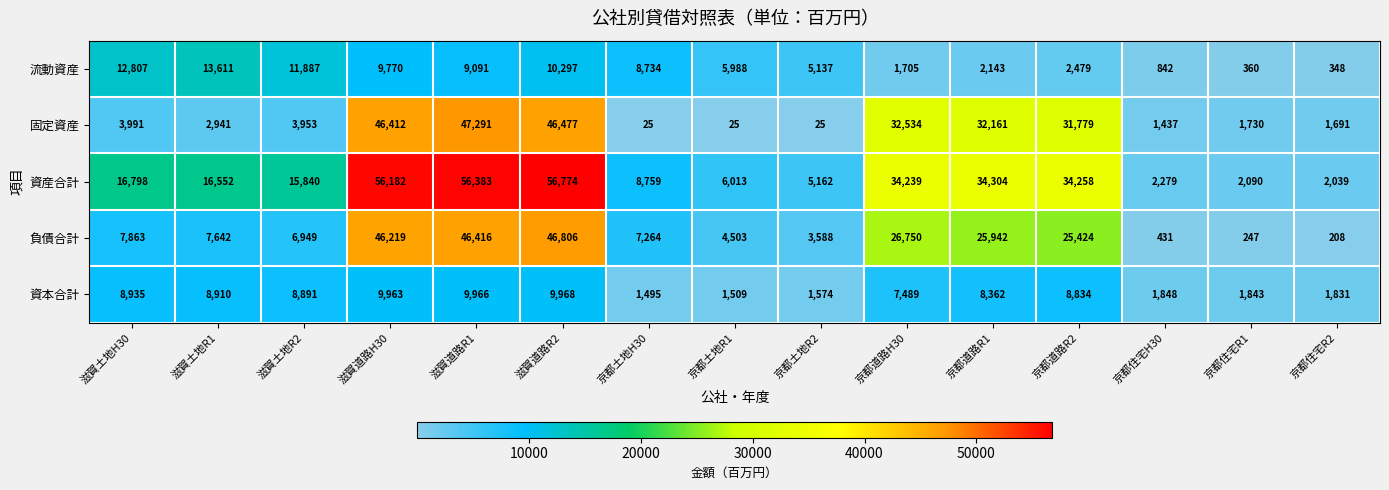

What is the sum of all 資産合計 values?

347672